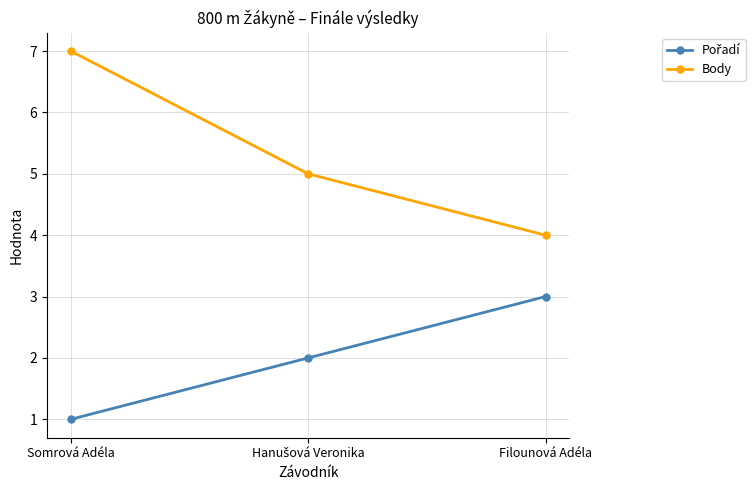

Is this an area chart (filled region under the line)?

No